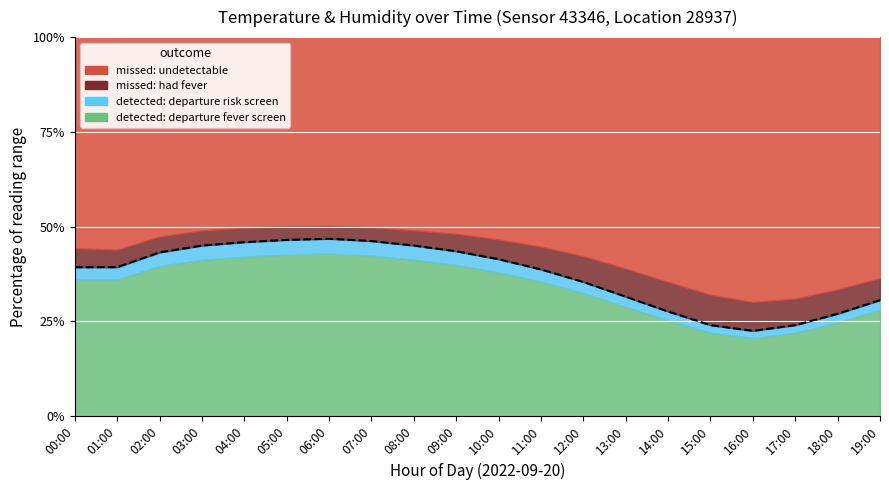

Reading left to right, transcribe all the data shown in this chart.

39.3	39.3	43.2	45.0	45.9	46.5	46.8	46.2	45.0	43.5	41.4	38.7	35.4	31.5	27.6	24.0	22.5	24.0	27.0	30.6